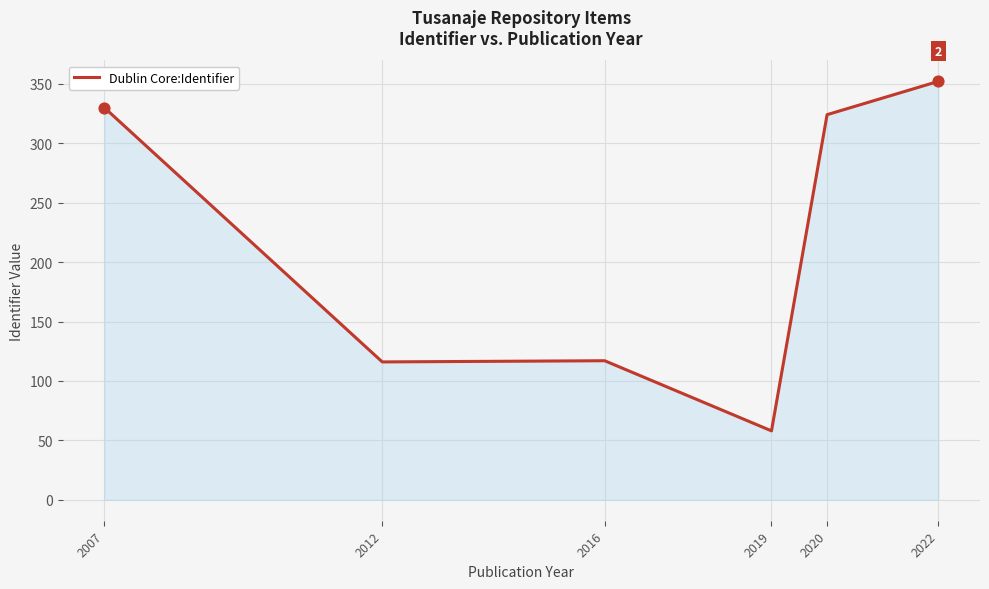

What is the change in value from 2012 to 2019?

-58